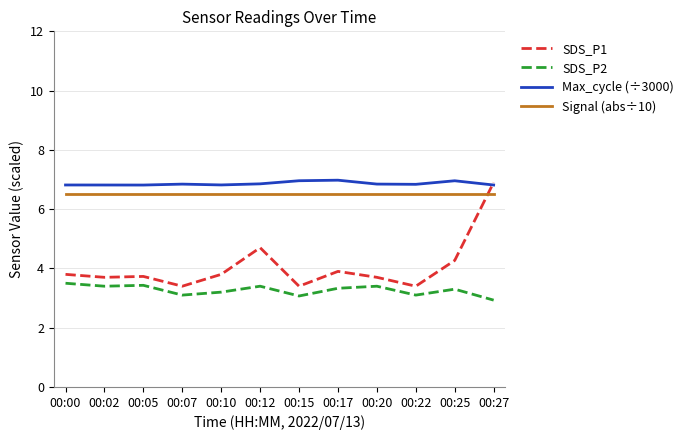

What is the approximate value of SDS_P2 at 00:00?

3.5